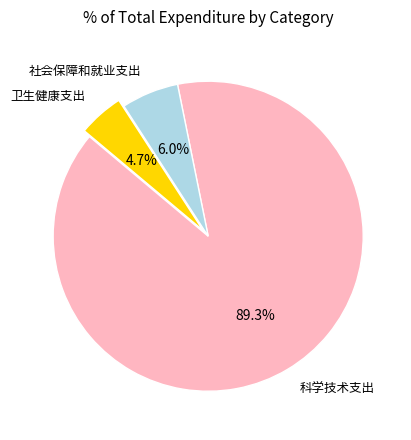

Which slice is the largest?

科学技术支出